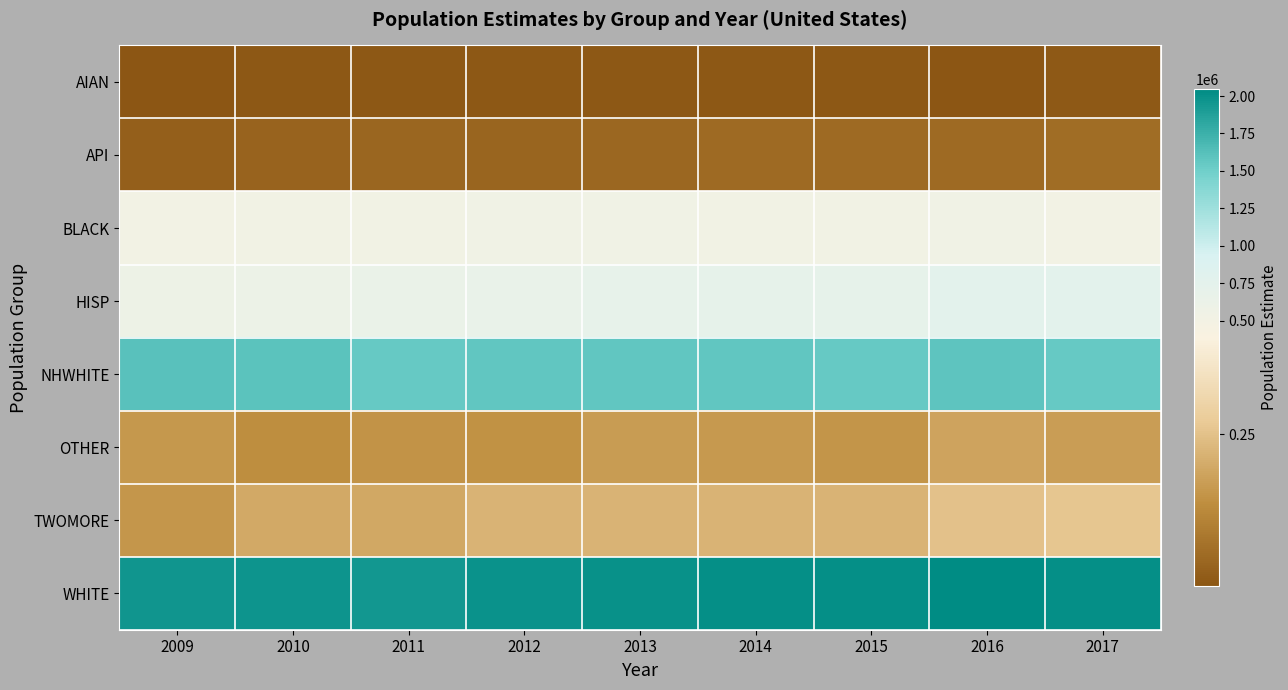

How many categories are shown in the chart?

9